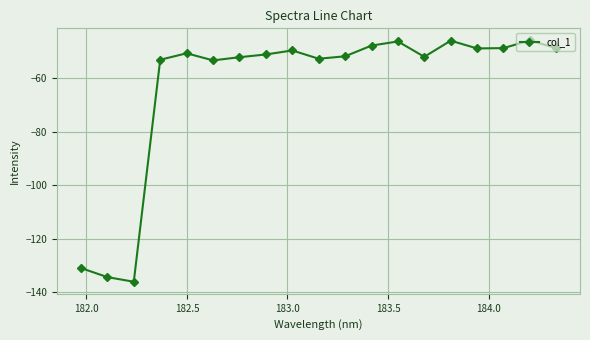

True or false: there are more than 2 points higher than both neighbors.

True